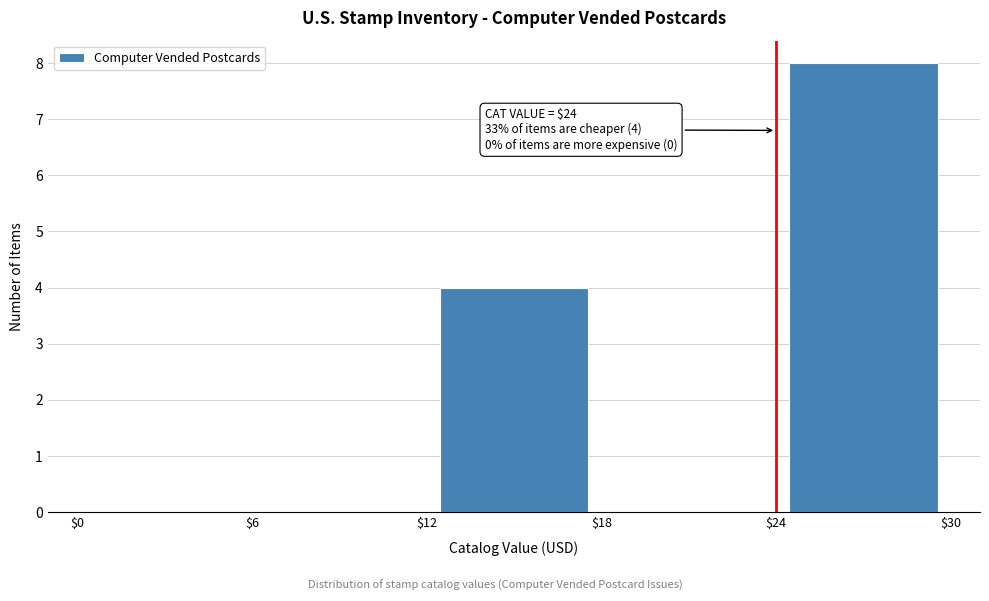

Which range on the x-axis has the tallest bar?

$24 to $30